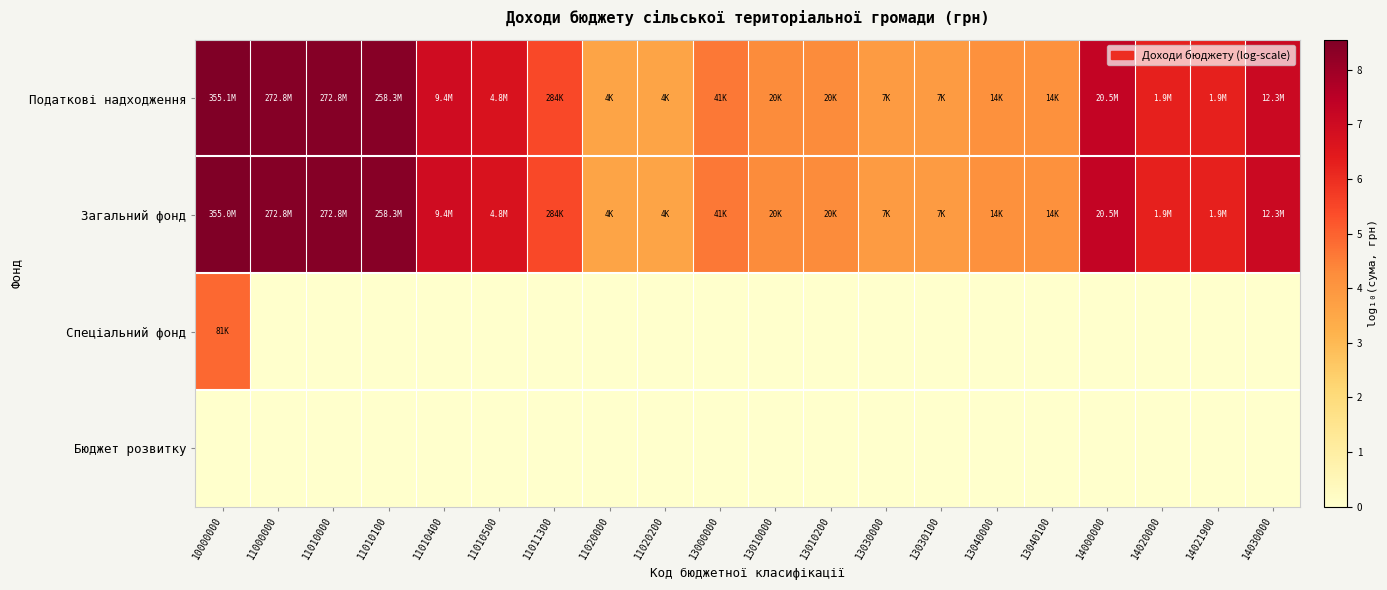

Which series has the largest range (max minus min)?

Податкові надходження